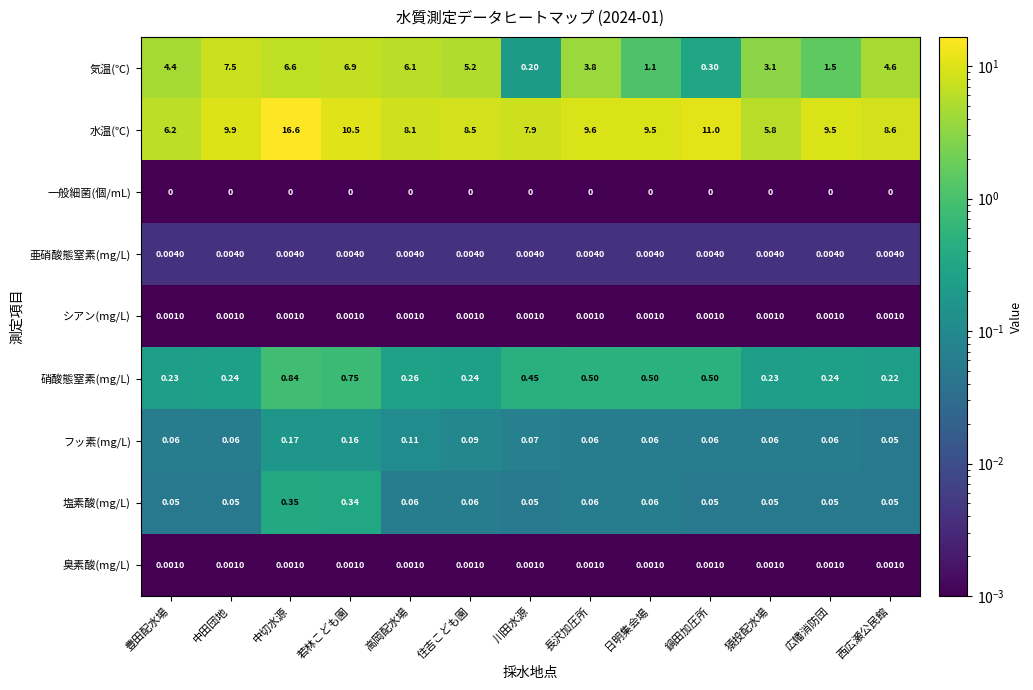

Is the value of 水温(℃) at 広幡消防団 greater than the value of 一般細菌(個/mL) at 長沢加圧所?

Yes